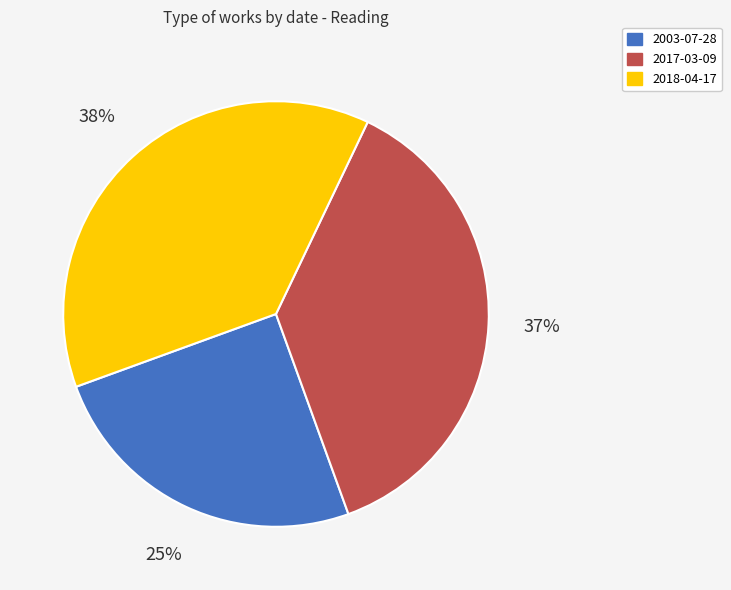

To the nearest percent, what is the combined percentage of 2018-04-17 and 2003-07-28?

63%